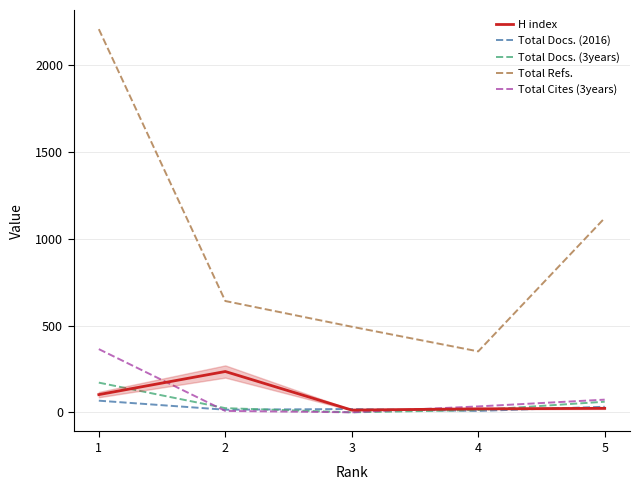

What is the difference between the maximum and minimum values in the H index series?

222